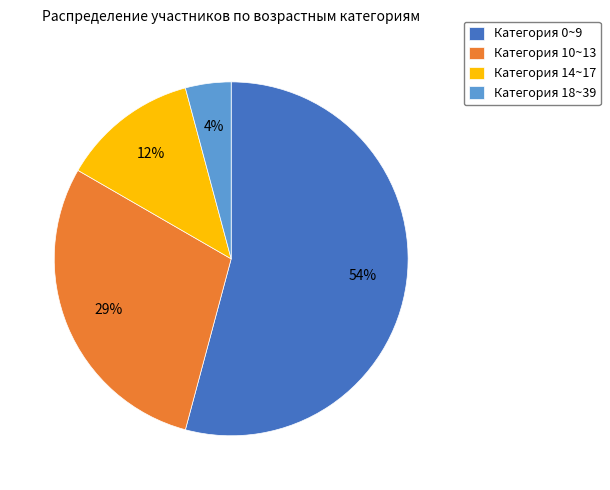

To the nearest percent, what percentage of the pie is Категория 10~13?

29%